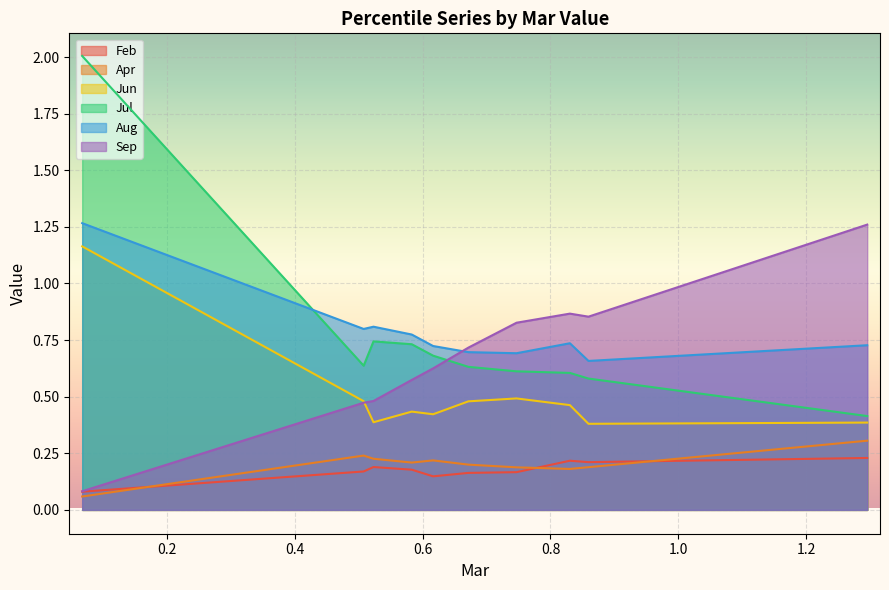

Reading right to left, what are all the values shown in this chart?

Feb: pct95=0.2	pct85=0.2	pct75=0.2	pct65=0.2	pct55=0.2	pct45=0.1	pct35=0.2	pct25=0.2	pct15=0.2	pct05=0.1
Apr: pct95=0.3	pct85=0.2	pct75=0.2	pct65=0.2	pct55=0.2	pct45=0.2	pct35=0.2	pct25=0.2	pct15=0.2	pct05=0.1
Jun: pct95=0.4	pct85=0.4	pct75=0.5	pct65=0.5	pct55=0.5	pct45=0.4	pct35=0.4	pct25=0.4	pct15=0.5	pct05=1.2
Jul: pct95=0.4	pct85=0.6	pct75=0.6	pct65=0.6	pct55=0.6	pct45=0.7	pct35=0.7	pct25=0.7	pct15=0.6	pct05=2.0
Aug: pct95=0.7	pct85=0.7	pct75=0.7	pct65=0.7	pct55=0.7	pct45=0.7	pct35=0.8	pct25=0.8	pct15=0.8	pct05=1.3
Sep: pct95=1.3	pct85=0.9	pct75=0.9	pct65=0.8	pct55=0.7	pct45=0.6	pct35=0.6	pct25=0.5	pct15=0.5	pct05=0.1